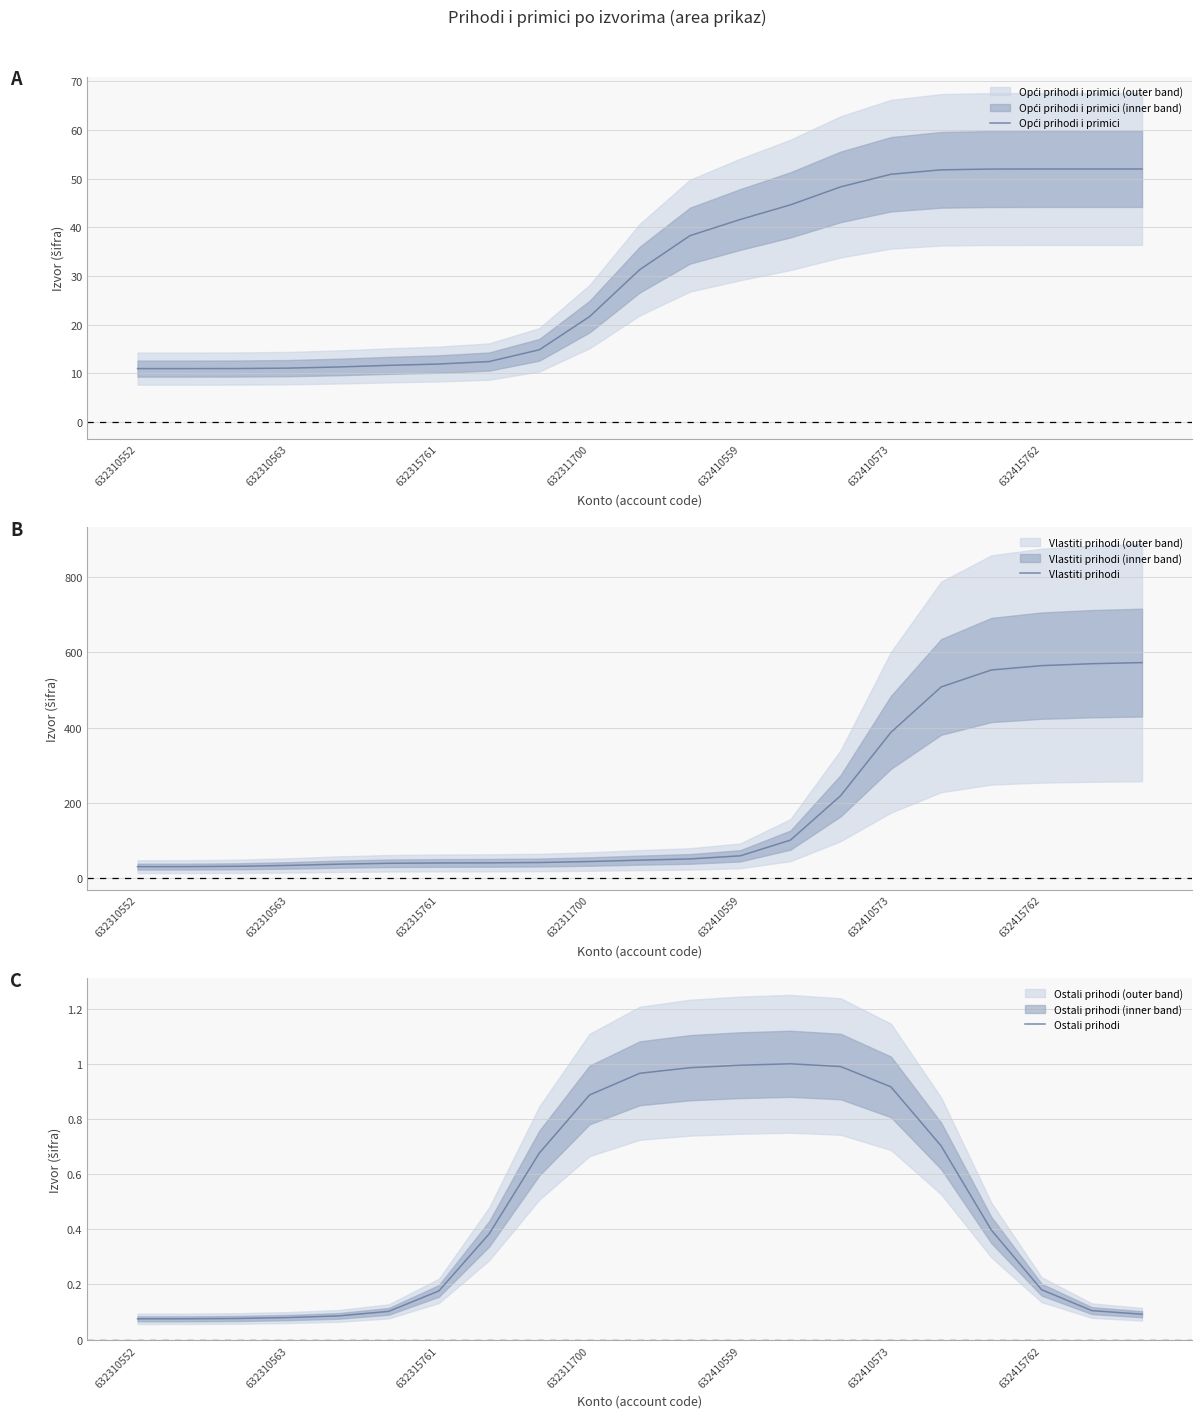

What is the label of the 4th point from the right?

17